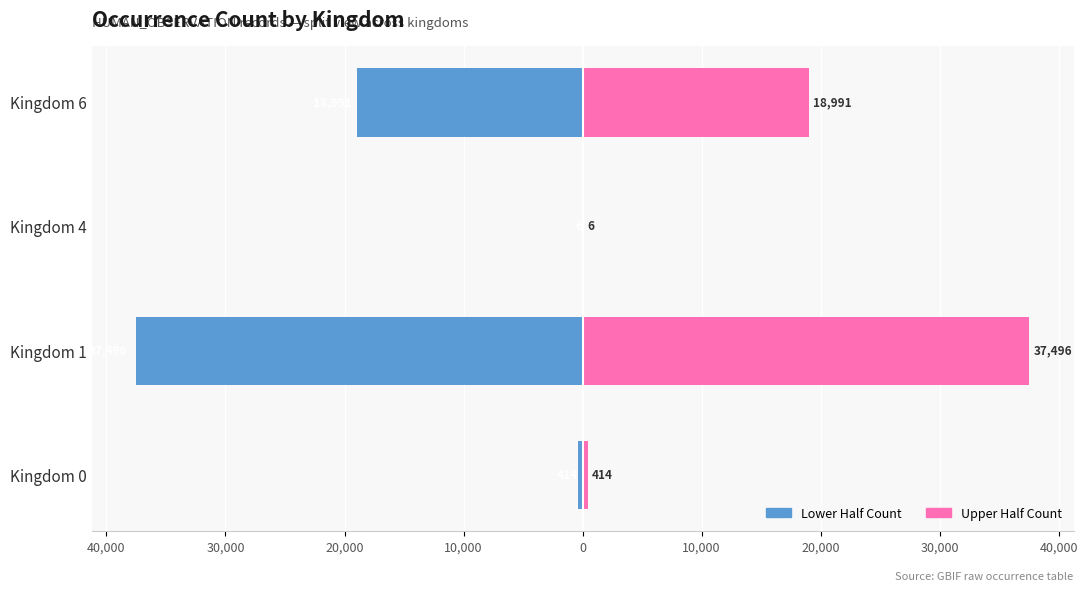

How many groups of bars are there?

4